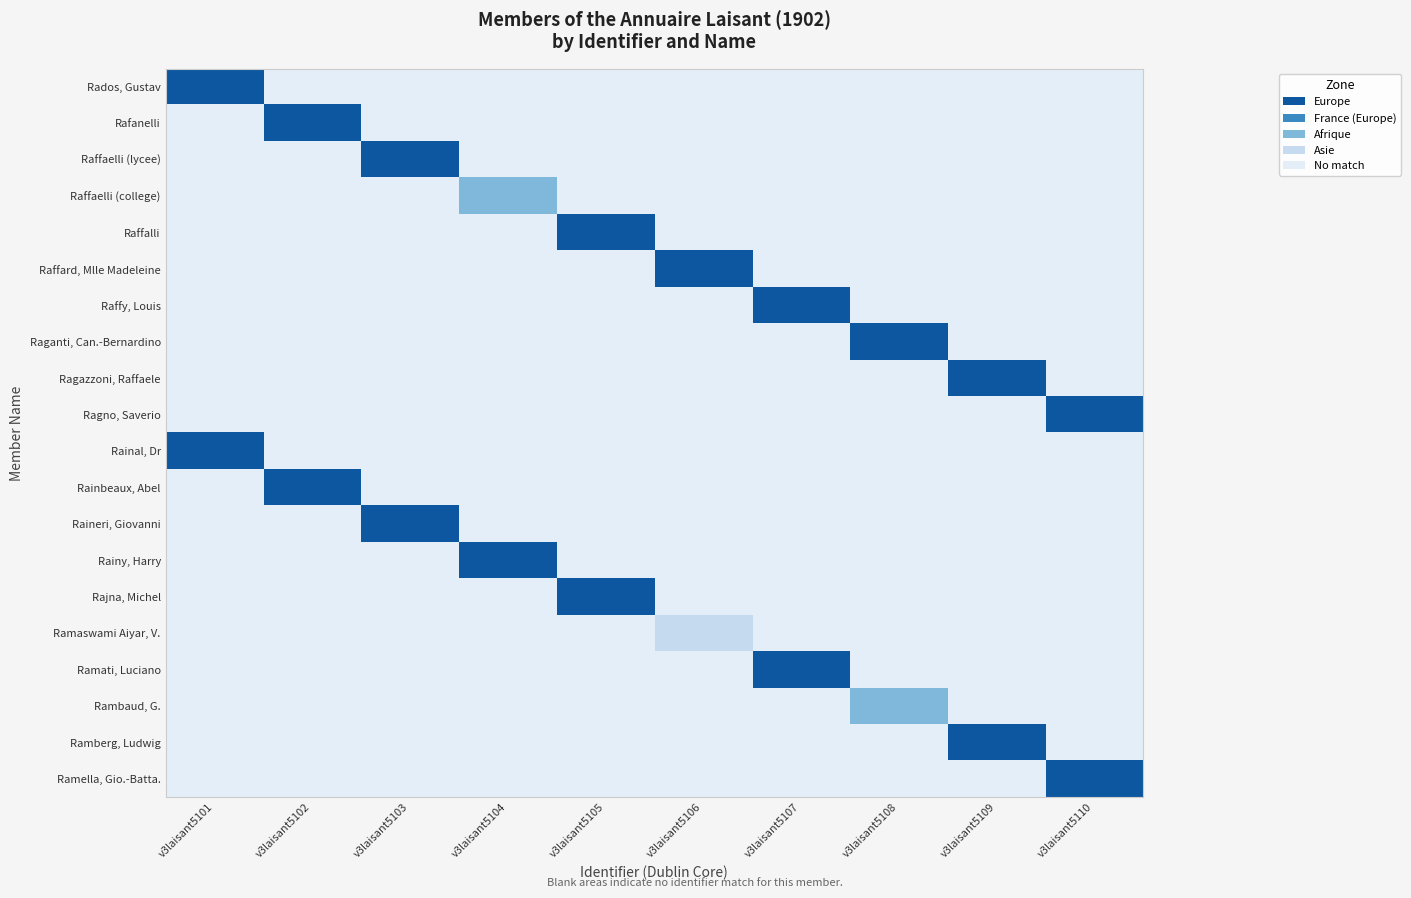

What is the total value across all series at v3laisant5105?

3.5